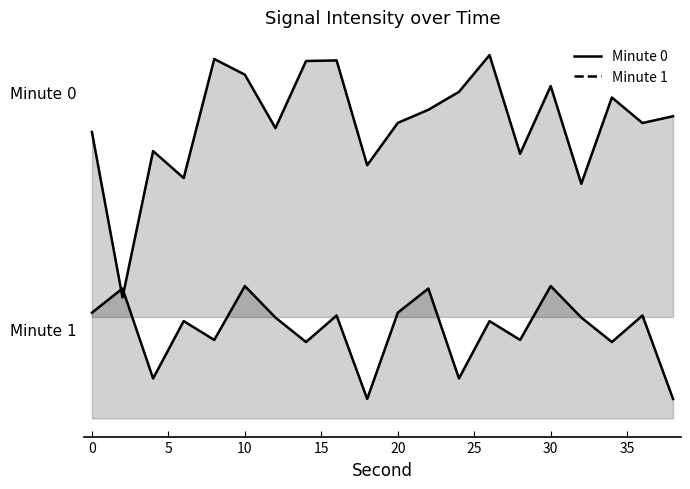

What is the value of the Minute 0 point at the 10th from the left?

-107.9